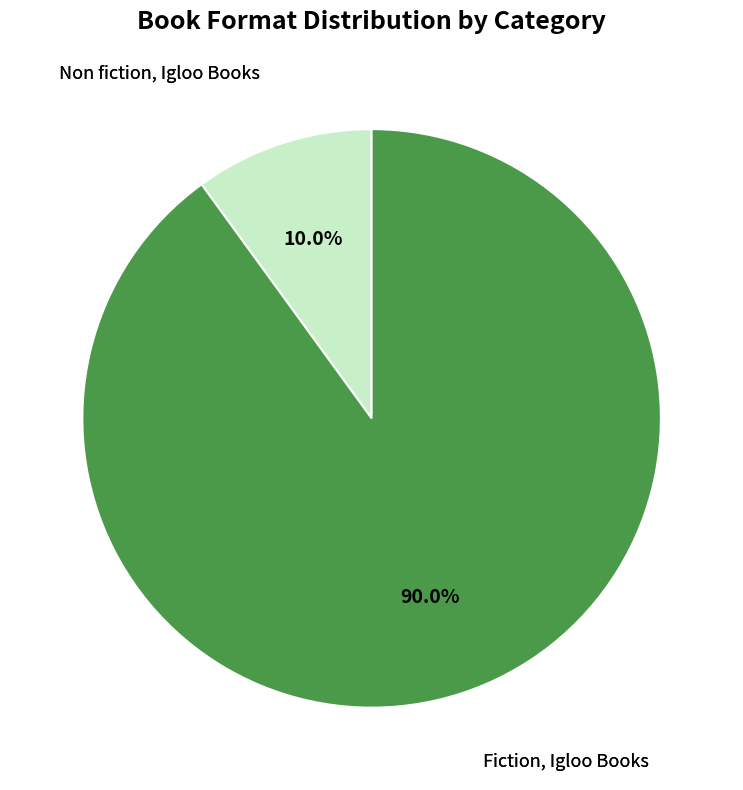

To the nearest percent, what percentage of the pie is Fiction, Igloo Books?

90%